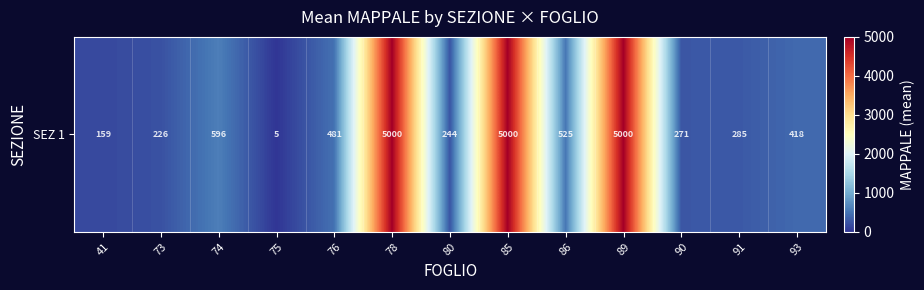

Reading left to right, extract all data points from this chart.

41=159.5	73=226.0	74=596.8	75=5.0	76=481.4	78=5000.0	80=244.3	85=5000.0	86=525.8	89=5000.0	90=271.0	91=285.0	93=418.5